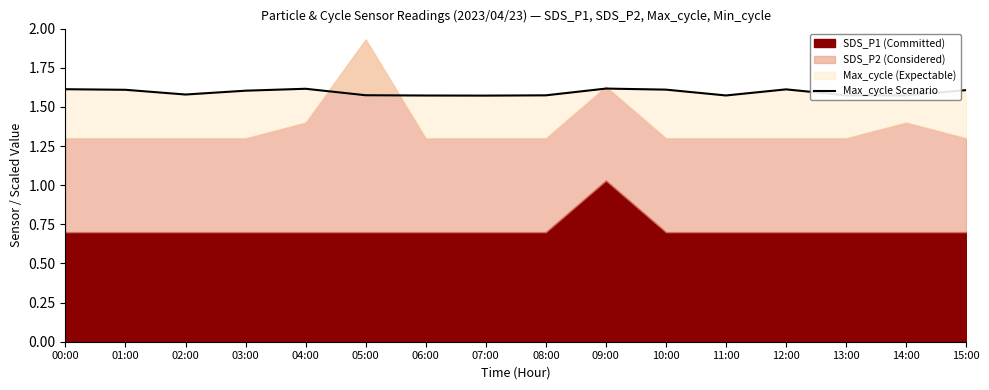

What is the sum of all values?

25.5